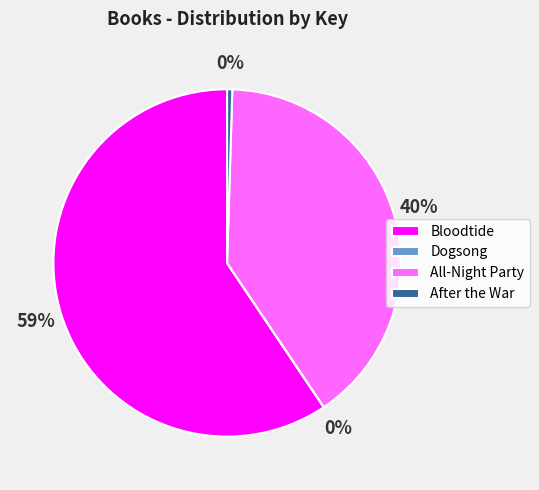

Which category has the biggest portion of the pie?

Bloodtide